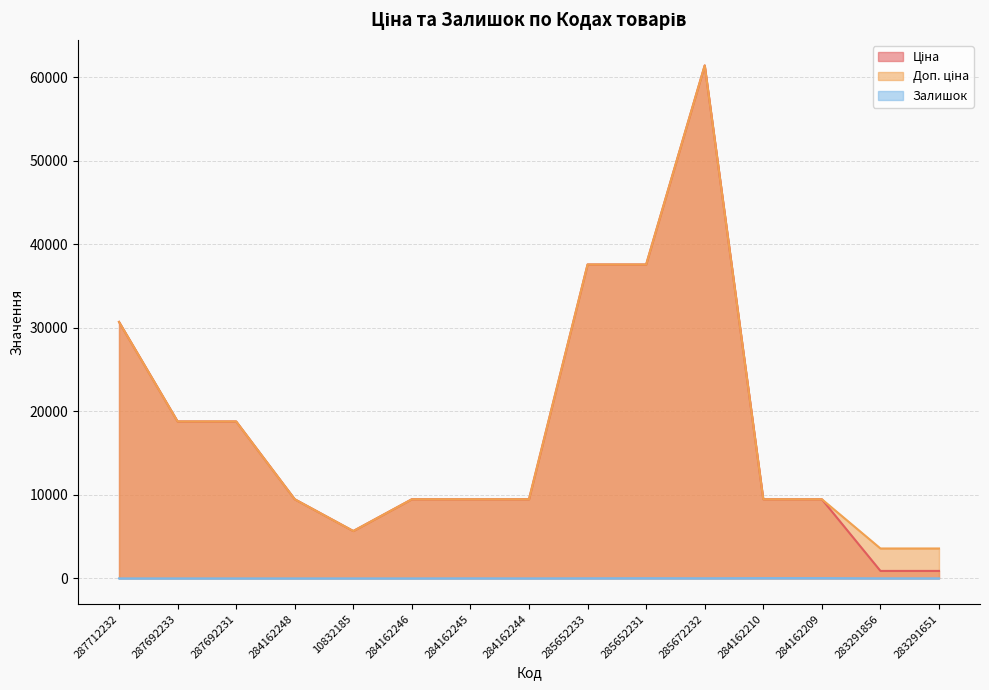

Between 283291651 and 283291856, which is larger?

283291651